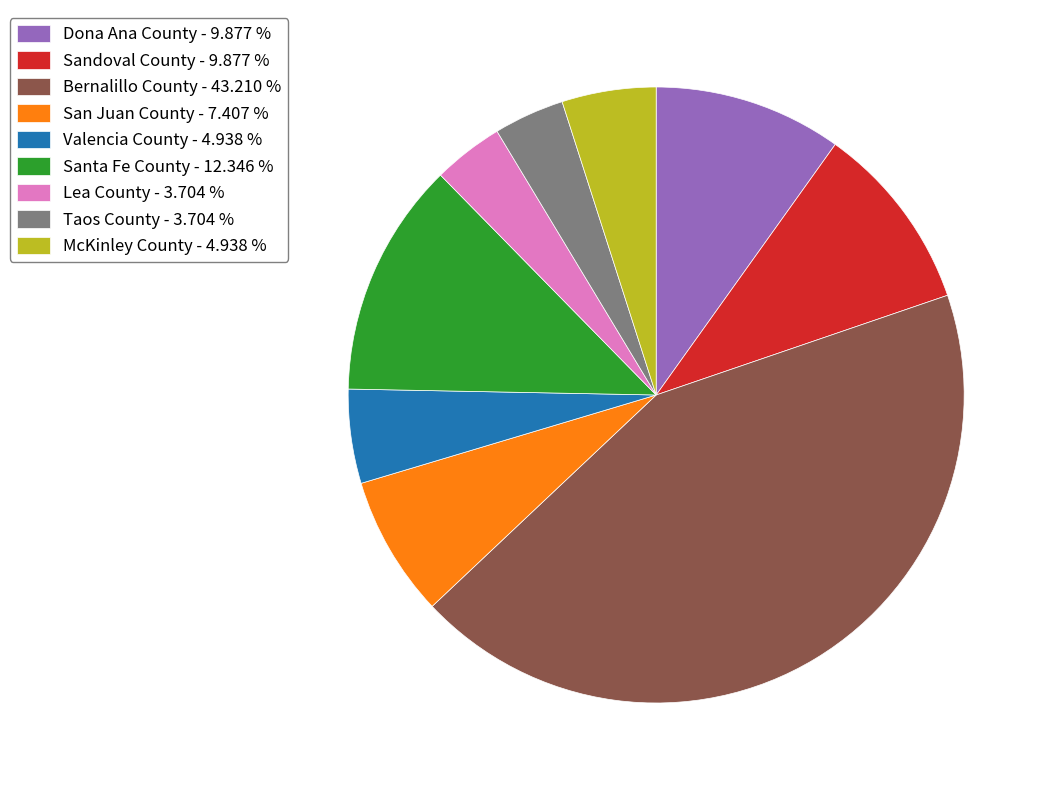

Do Lea County - 3.704 % and McKinley County - 4.938 % together represent more than half of the pie?

No